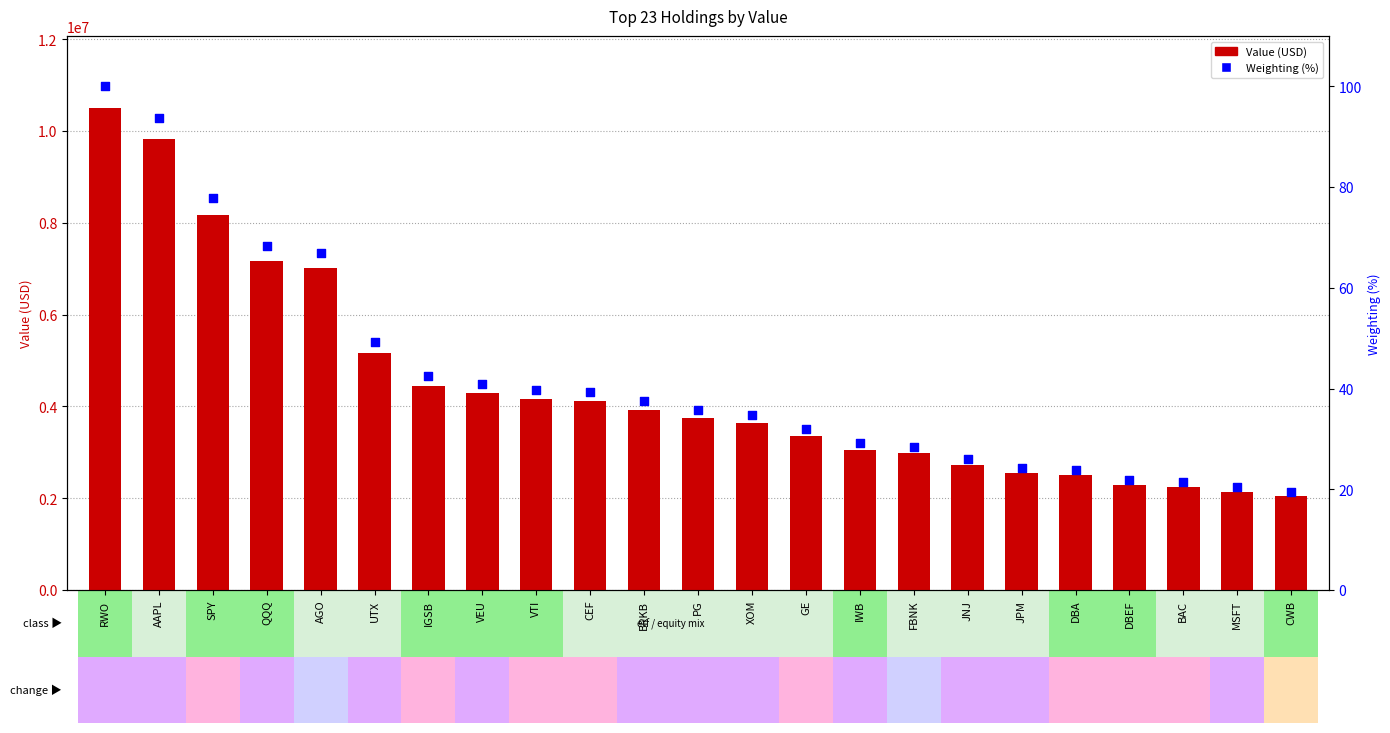

At how many categories does at least one series exceed 1435312?

23